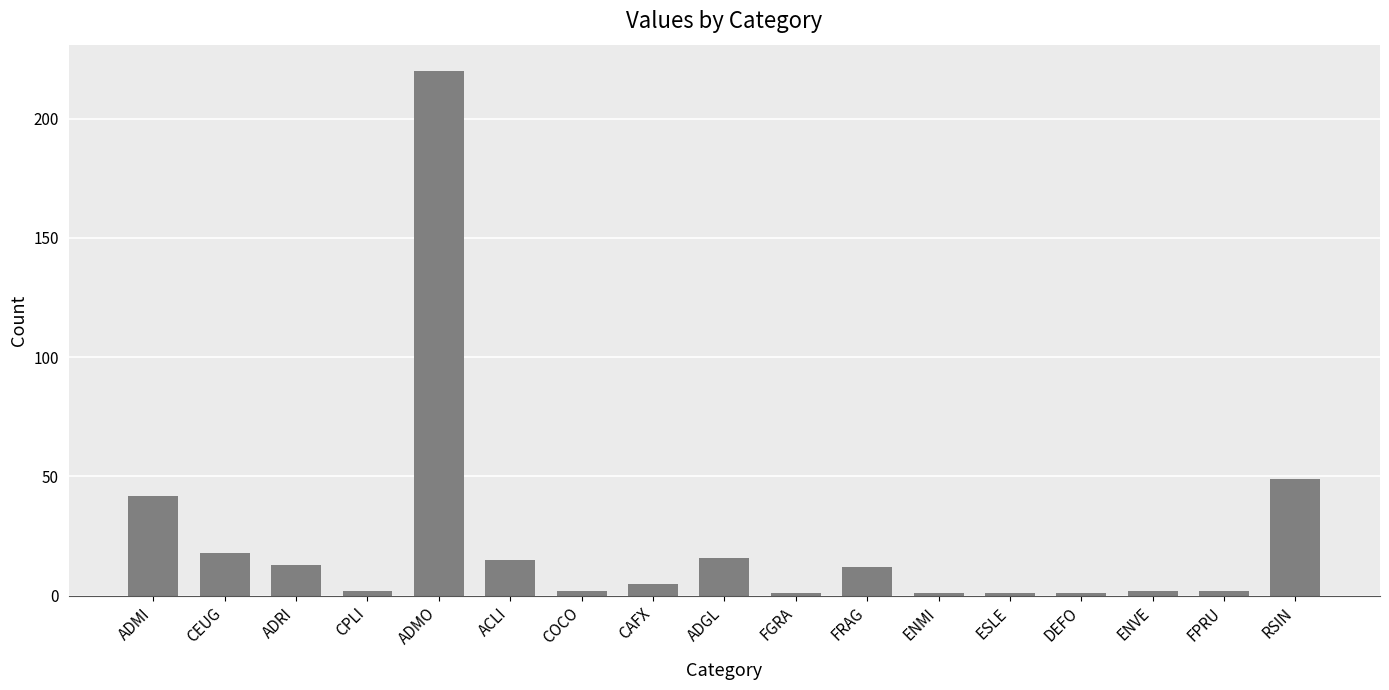

Does the chart contain any negative values?

No